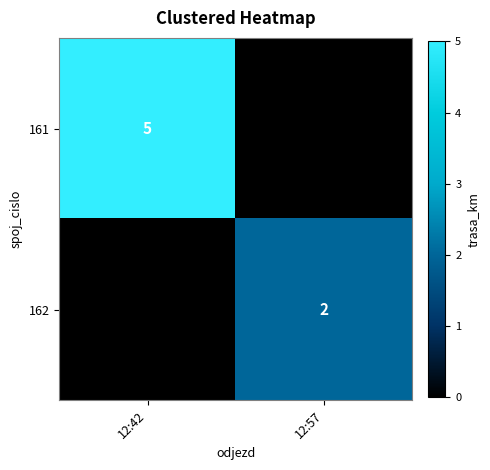

The 161 series shows 7 at 12:42. True or false?

False